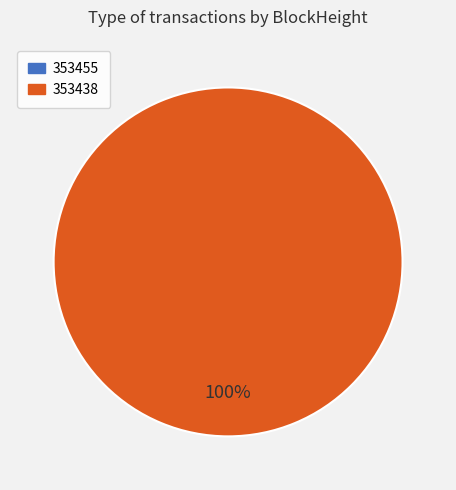

True or false: 353455 accounts for 0% of the total.

True